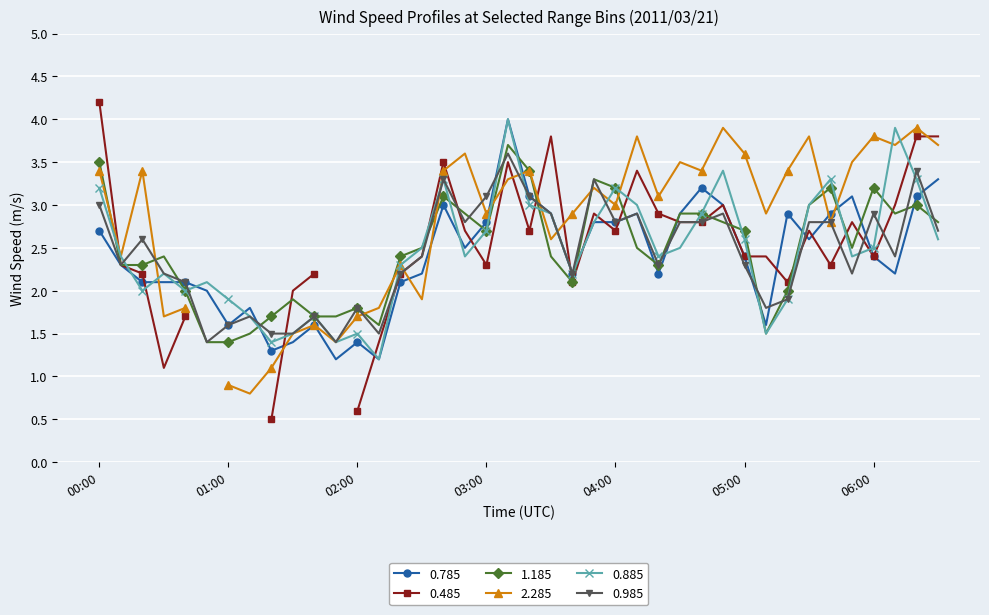

True or false: 1.185 has more than 1 interior local peaks.

True